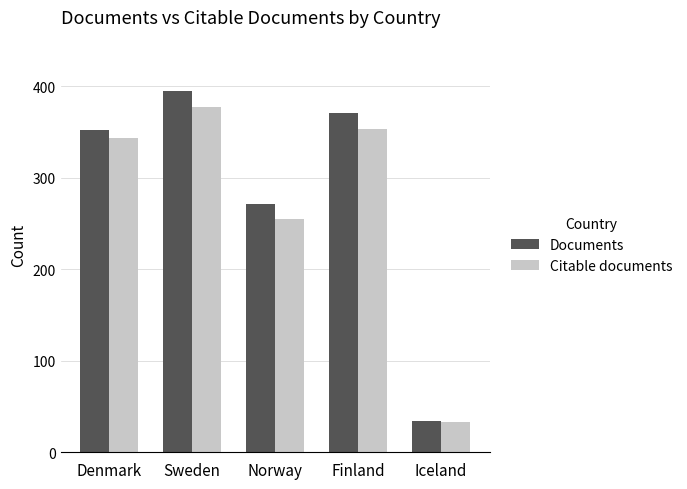

Does the chart contain stacked bars?

No